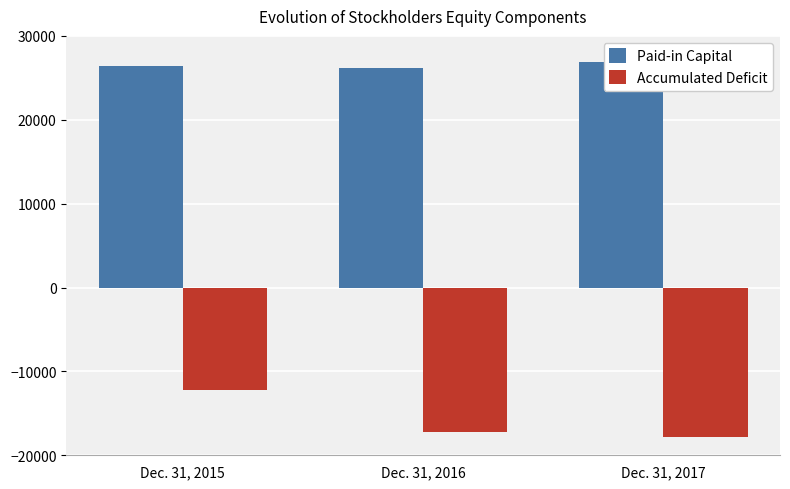

At how many categories does at least one series exceed -5335?

3